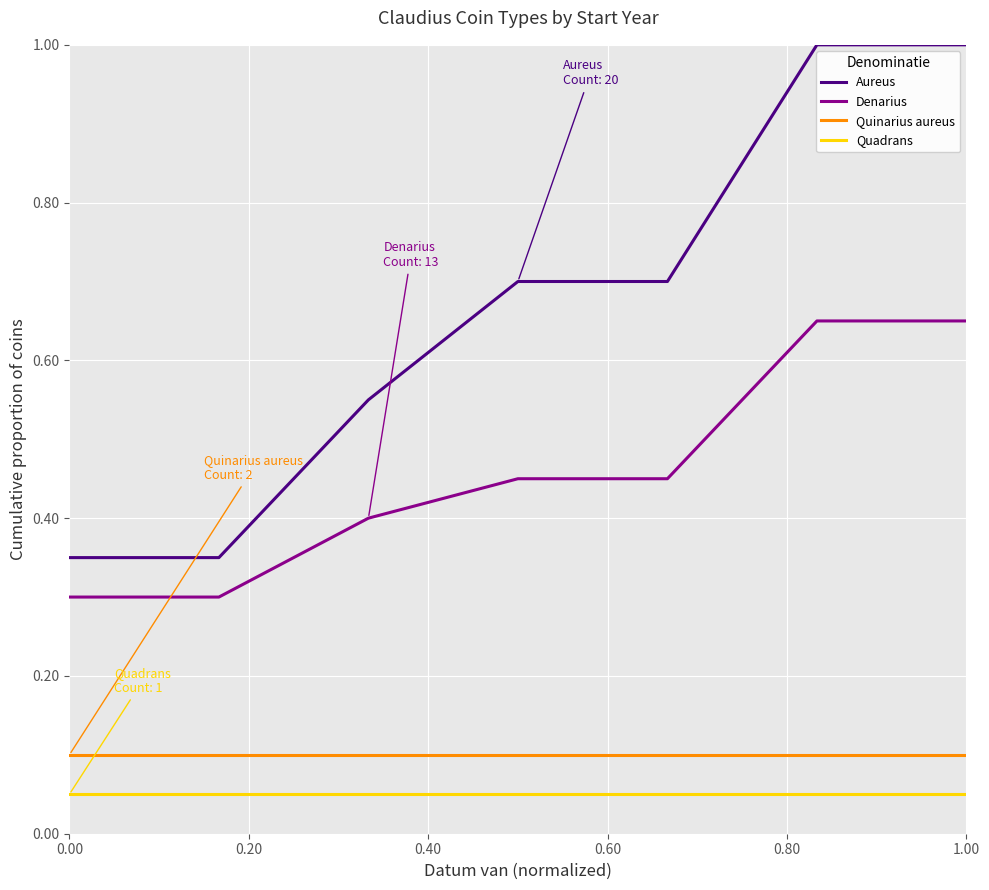

True or false: Quadrans and Quinarius aureus cross at least once.

False